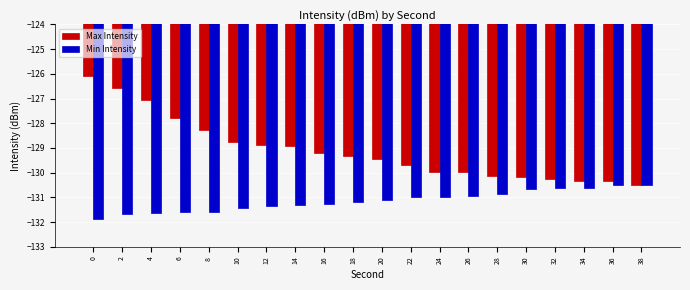

What is the difference between the Min Intensity values at 32 and 18?

0.6